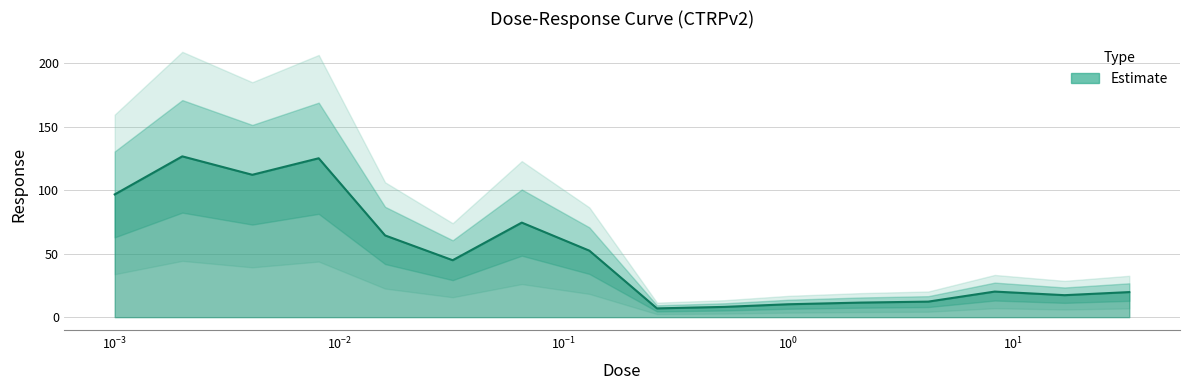

Rank the categories by value from highest to lowest.

0.002, 0.0081, 0.0041, 0.001, 0.065, 0.016, 0.13, 0.032, 8.3, 33.0, 17.0, 4.2, 2.1, 1.0, 0.52, 0.26